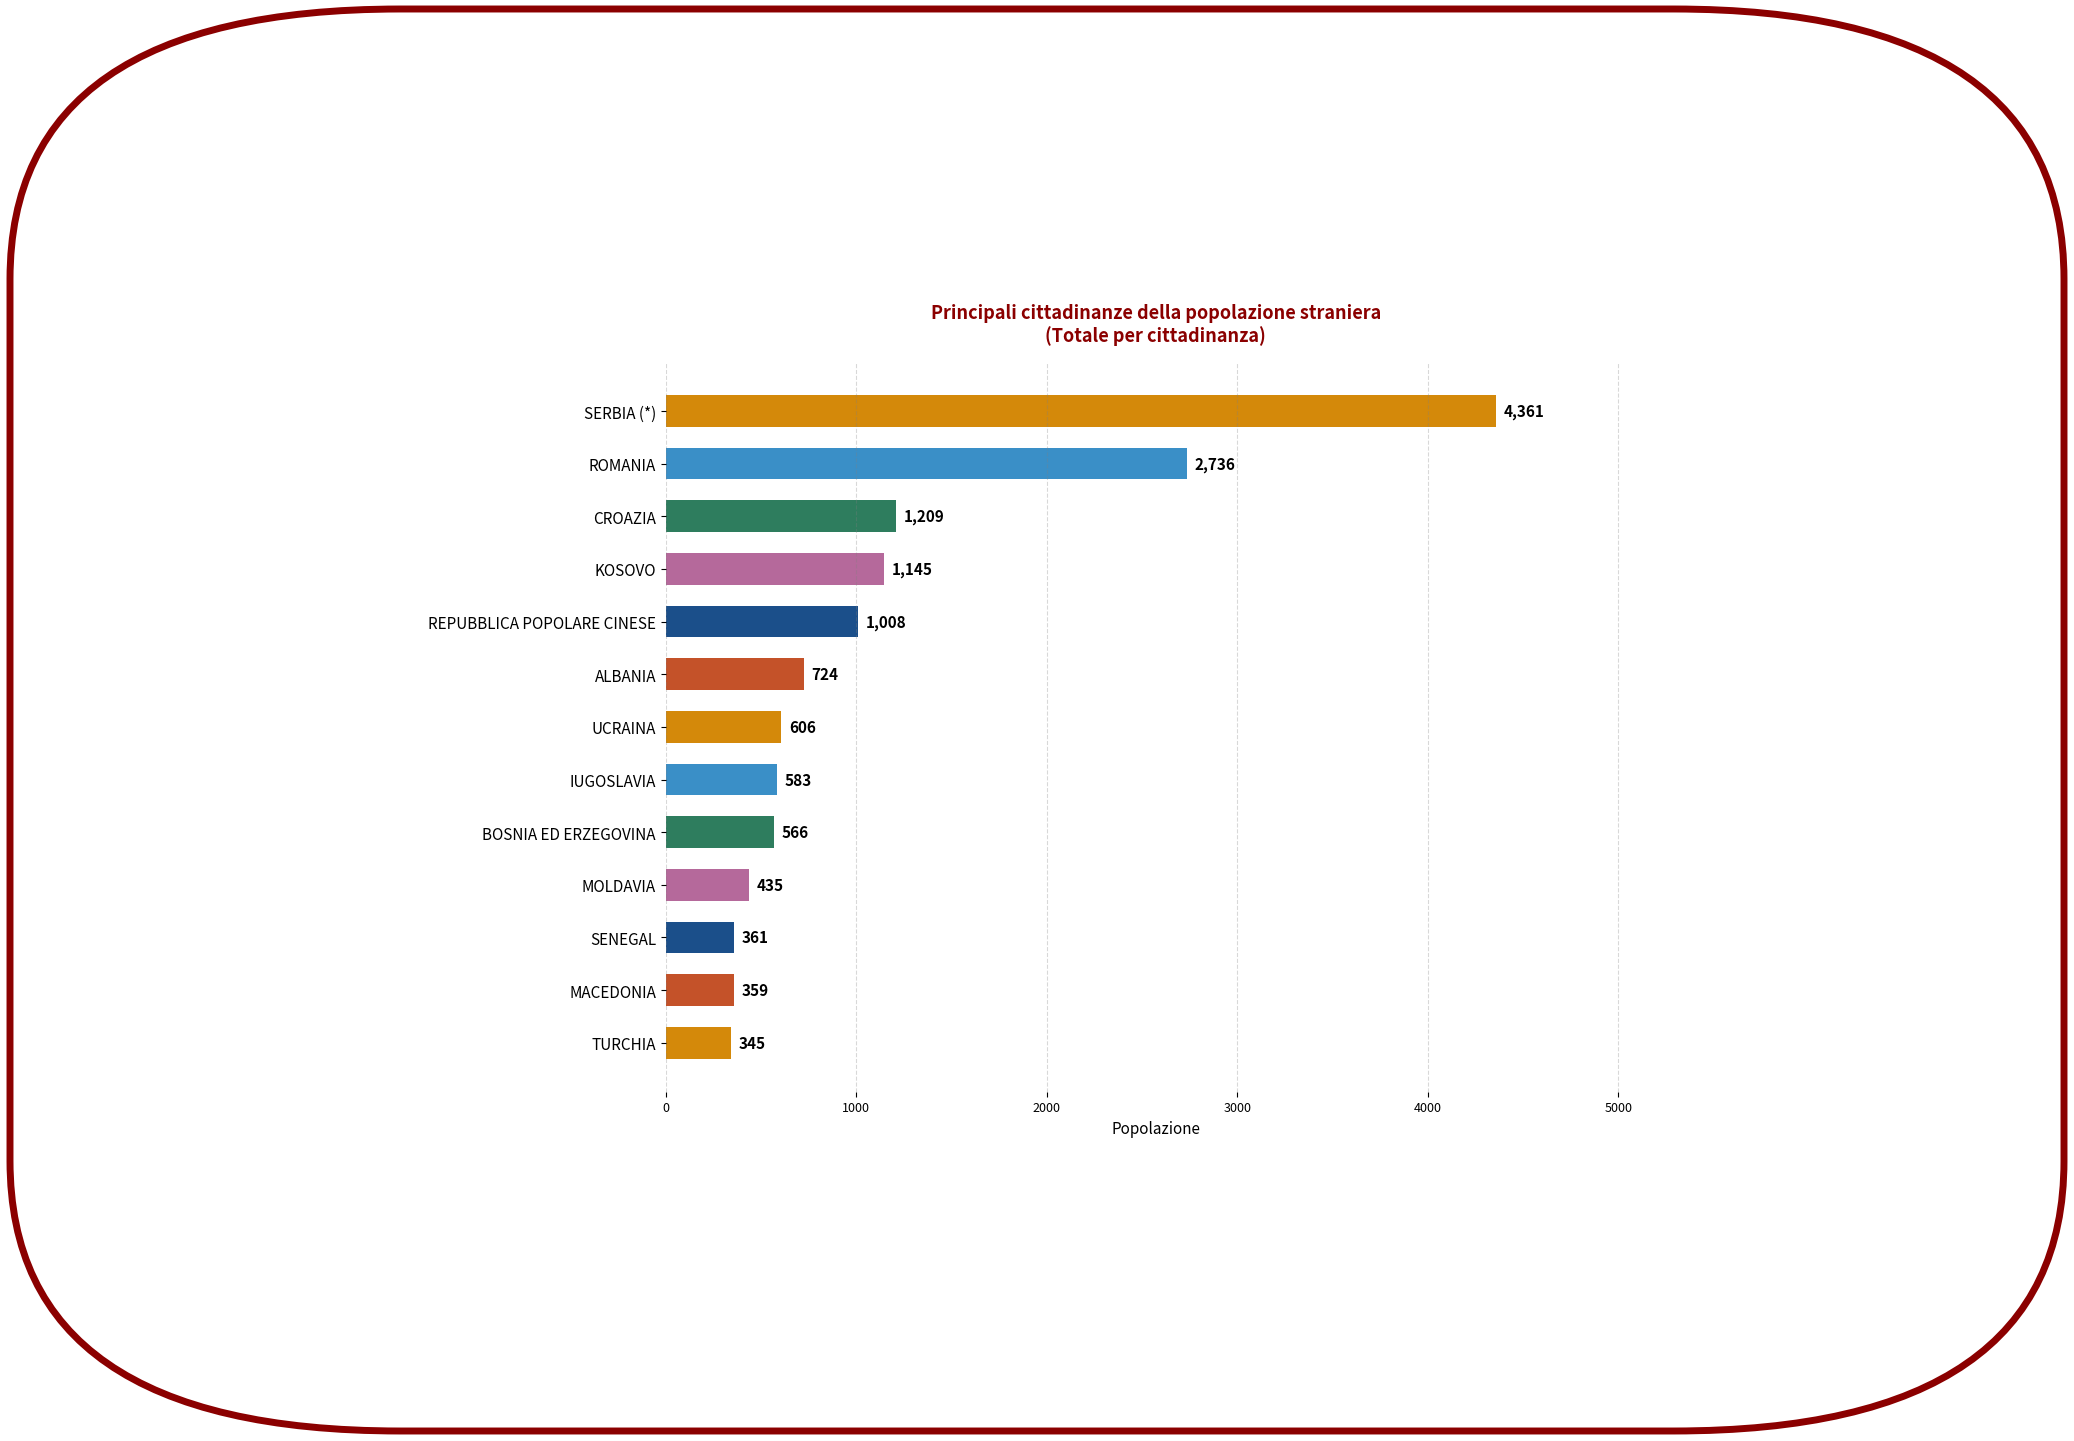

What is the average value?

1111